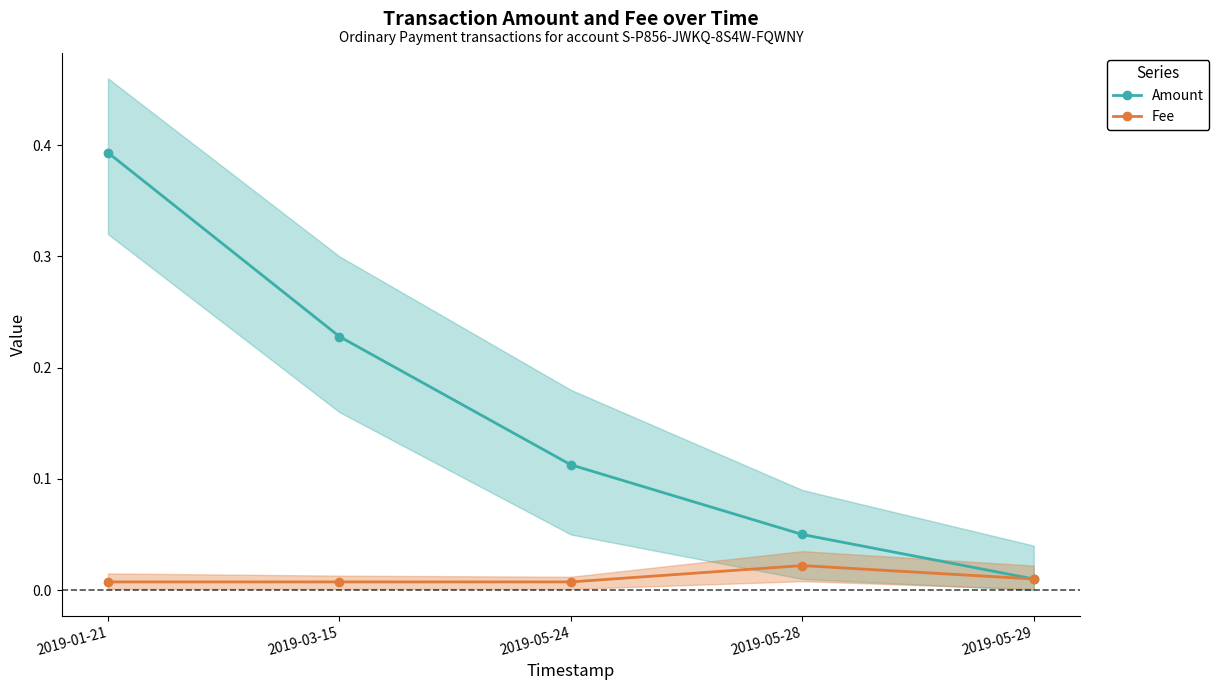

At how many categories does at least one series exceed 0?

5